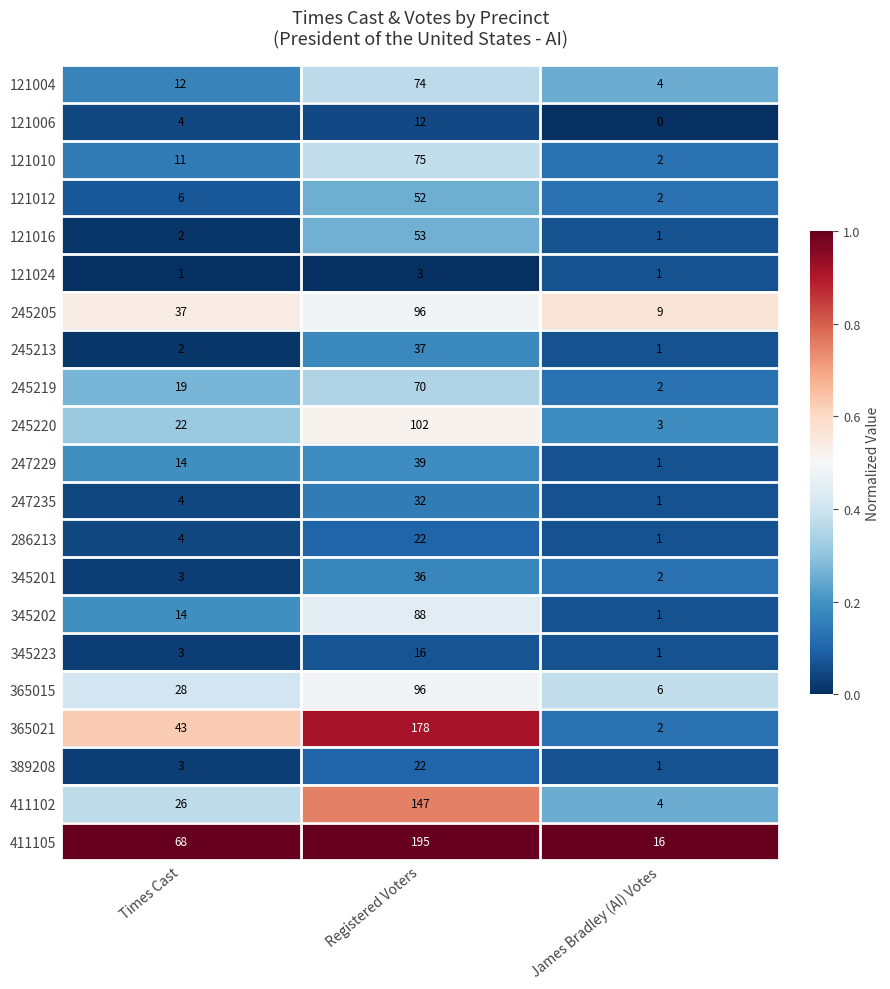

Count the 245205 values in the range 9 to 96.

3